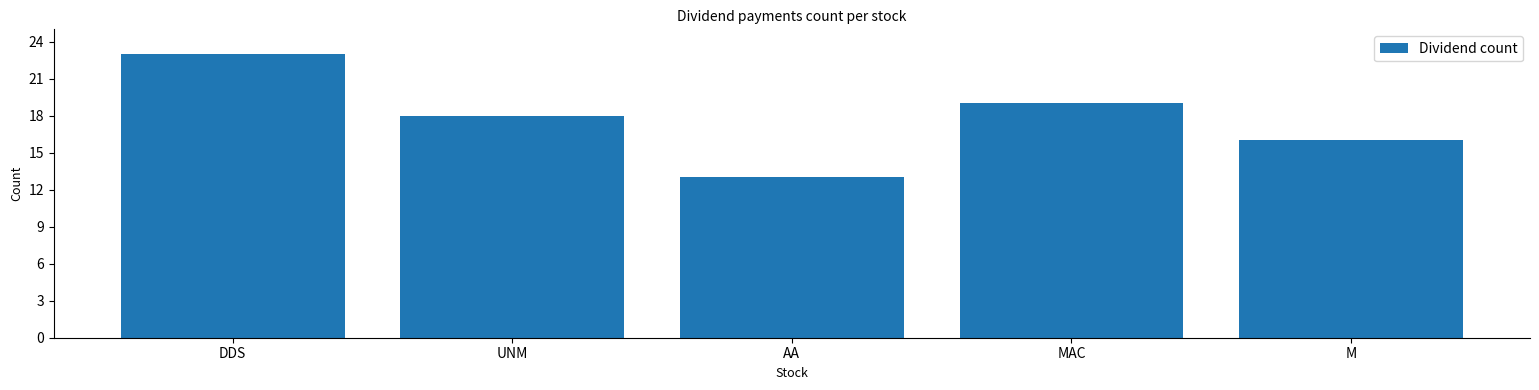

Does the chart contain any negative values?

No